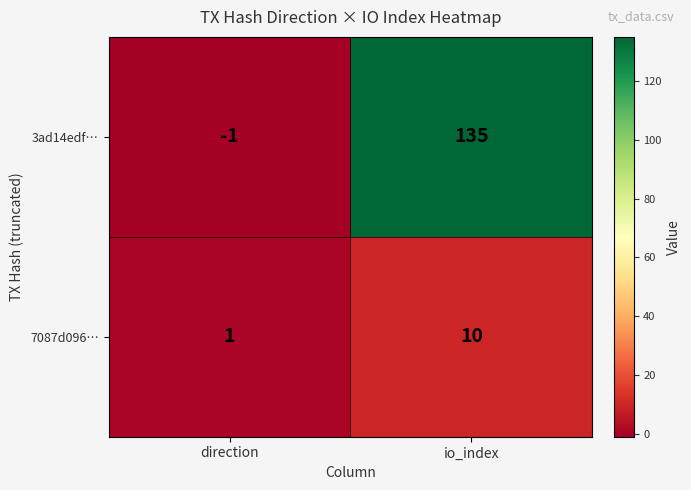

What is the greatest value displayed?

135